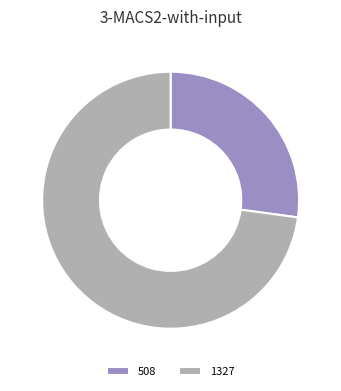

How many slices are in this pie chart?

2